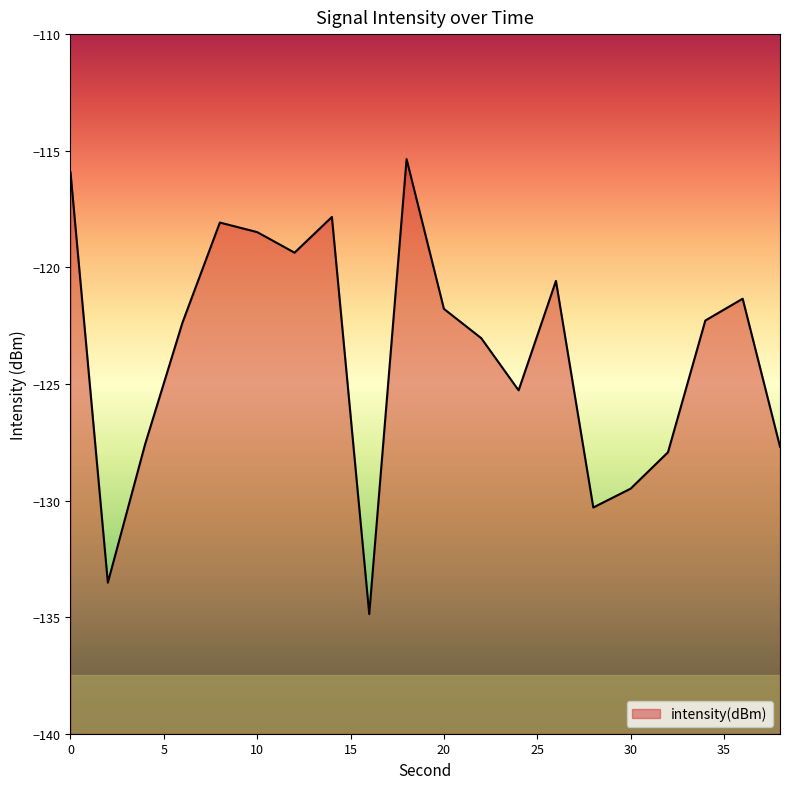

What is the sum of the values at 14 and 22?

-240.9